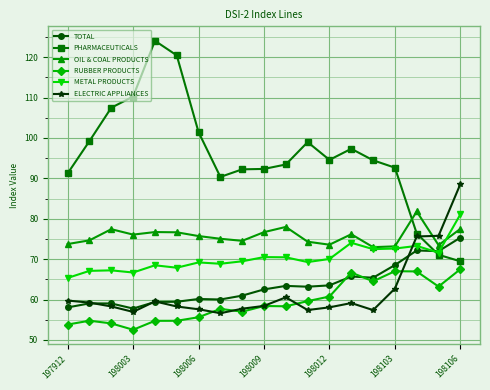

How many lines are shown in the chart?

6